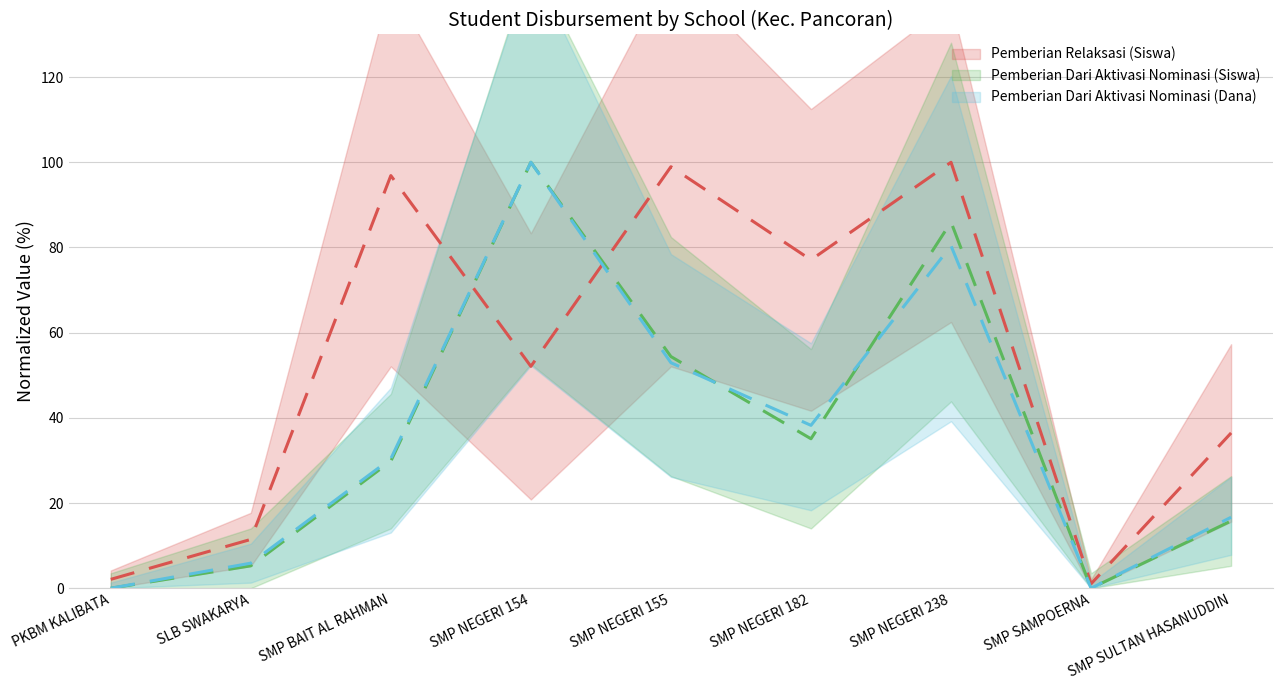

What is the approximate value of Pemberian Relaksasi (Siswa) at SMP BAIT AL RAHMAN?

96.9